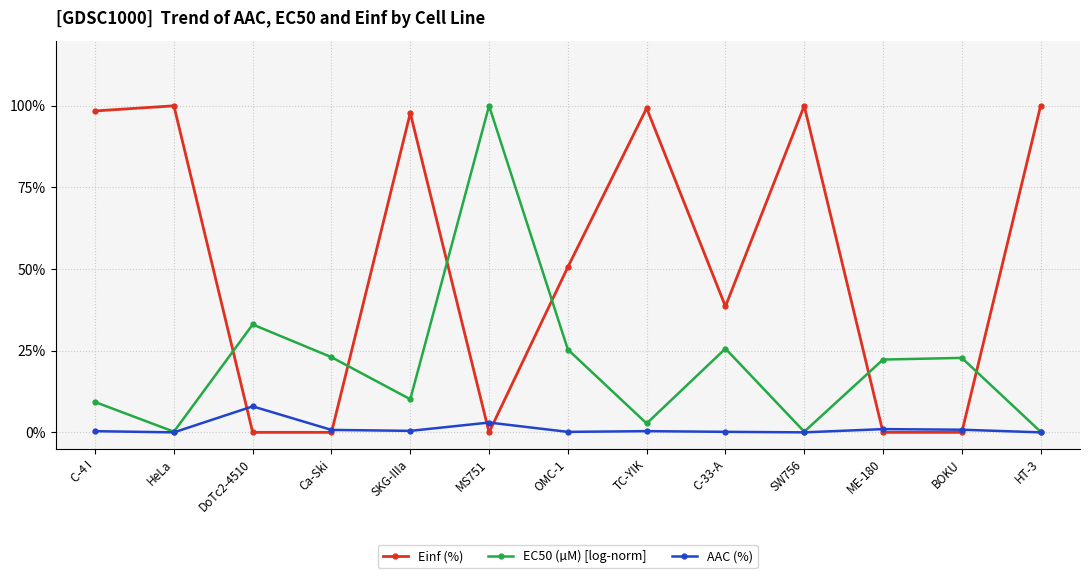

Between which two adjacent categories do AAC (%) and Einf (%) first intersect?

HeLa and DoTc2-4510